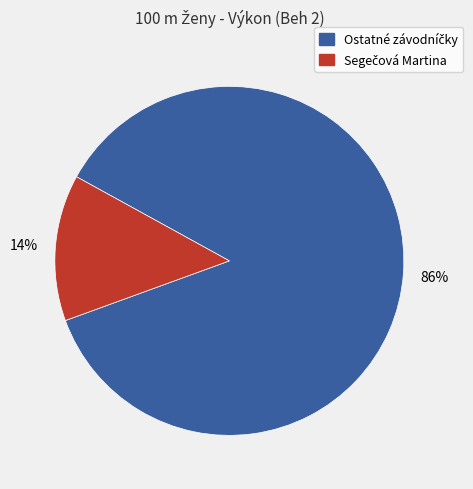

How many slices are in this pie chart?

2